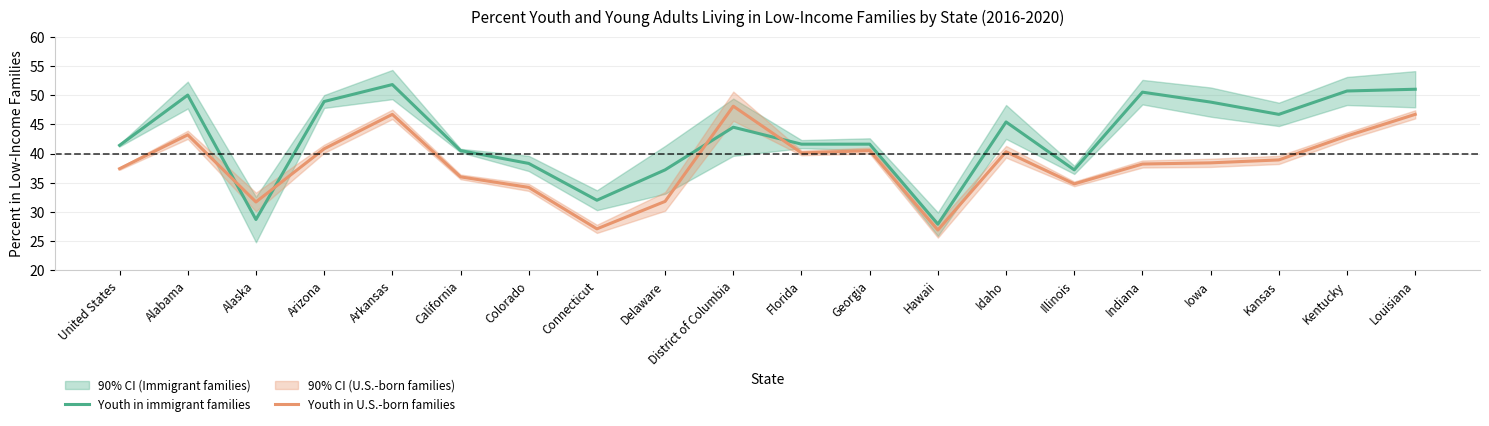

Which series changed the most between Georgia and Iowa?

Youth in immigrant families